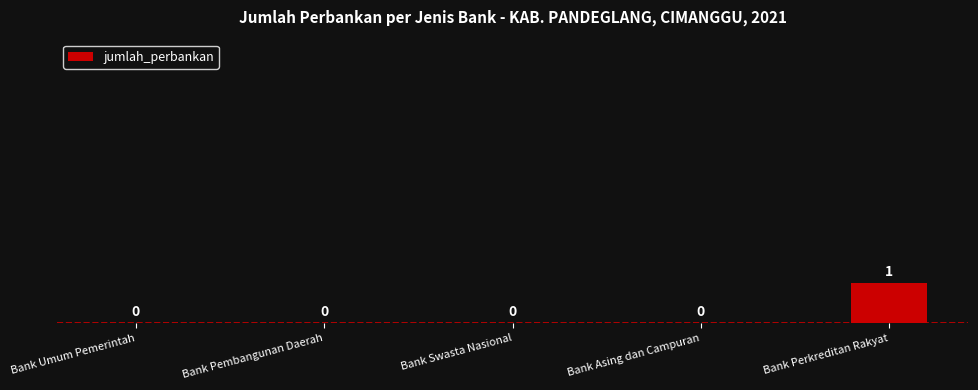

How many values are between 0 and 1?

5